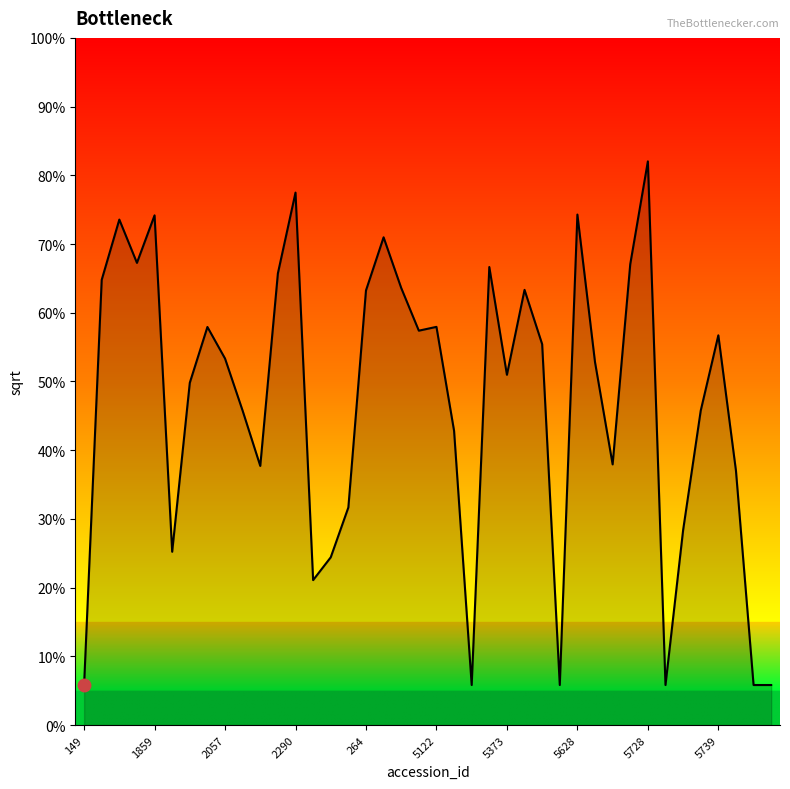

Does the chart display data point markers on the line(s)?

No